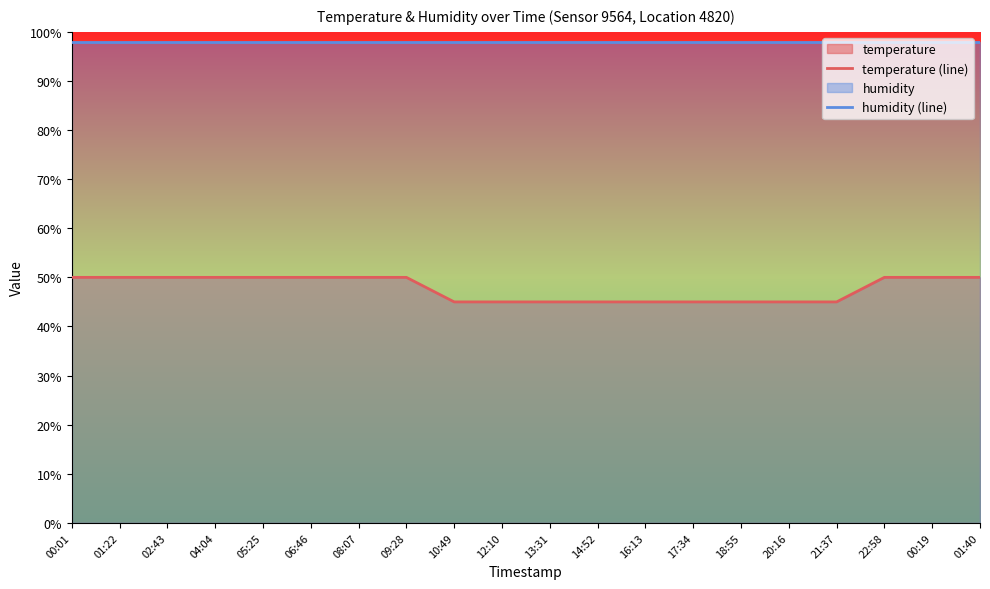

What is the value of the humidity (line) point at the 16th from the left?

98.0